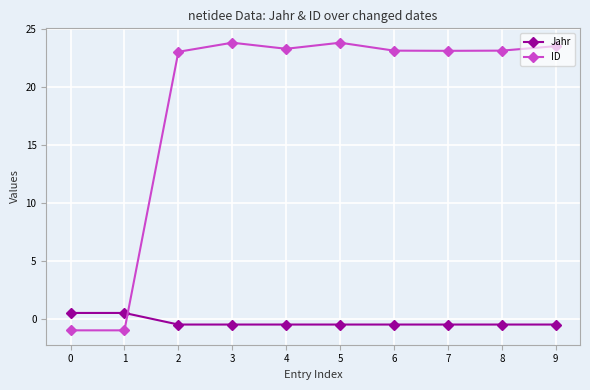

What is the difference between the highest and lowest values at 3?

24.3